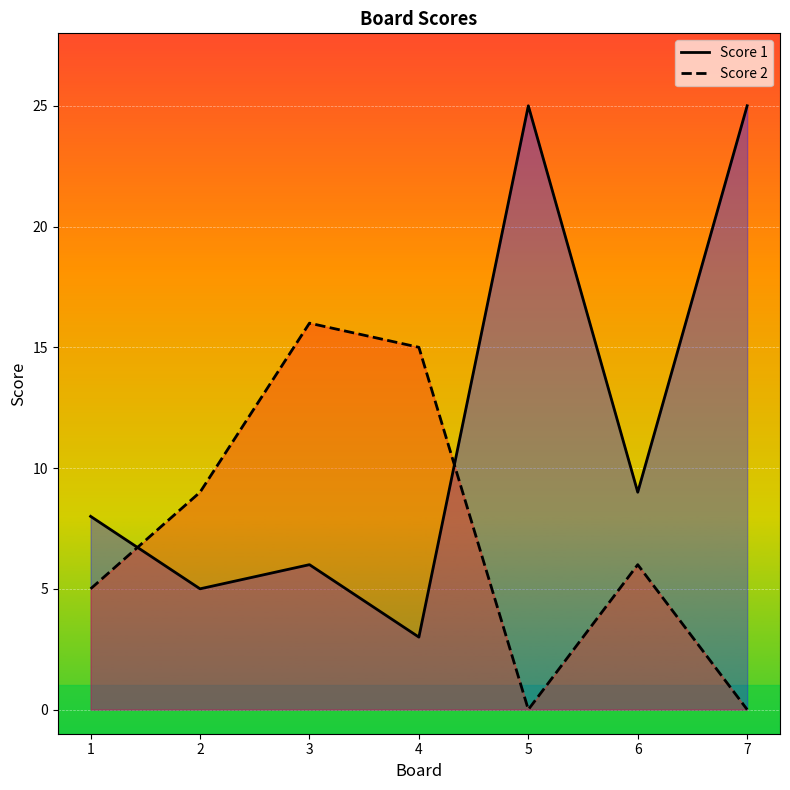

Does the chart display data point markers on the line(s)?

No